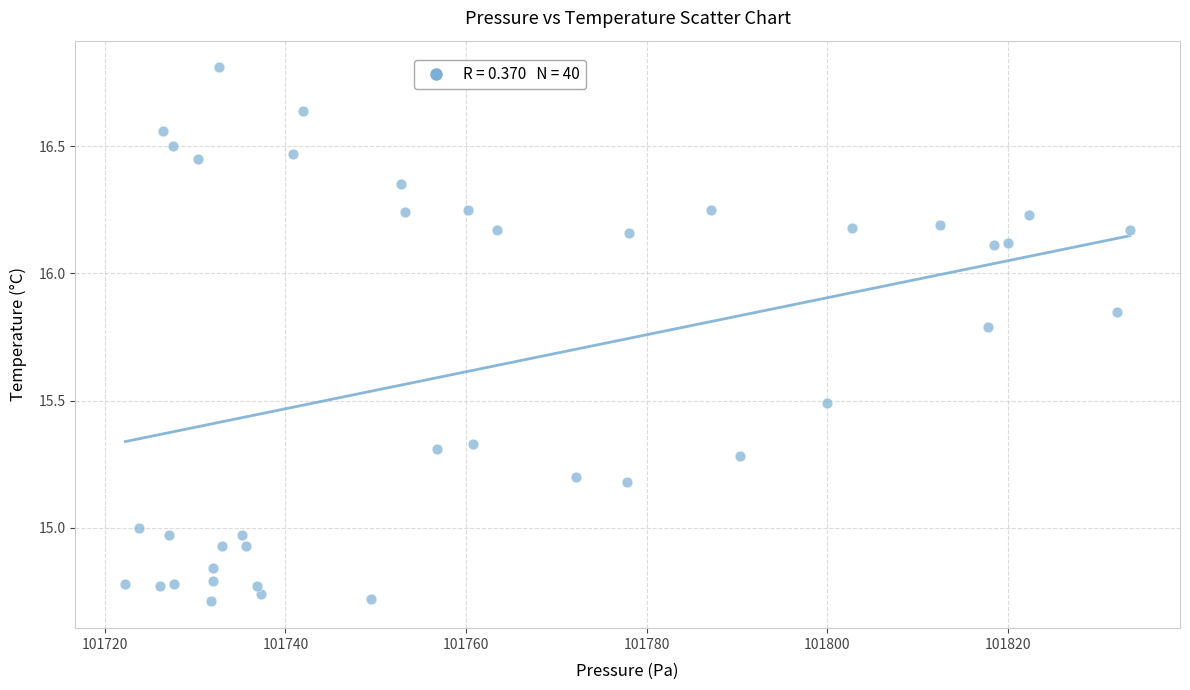

What is the range of X values (max minus min)?

111.2